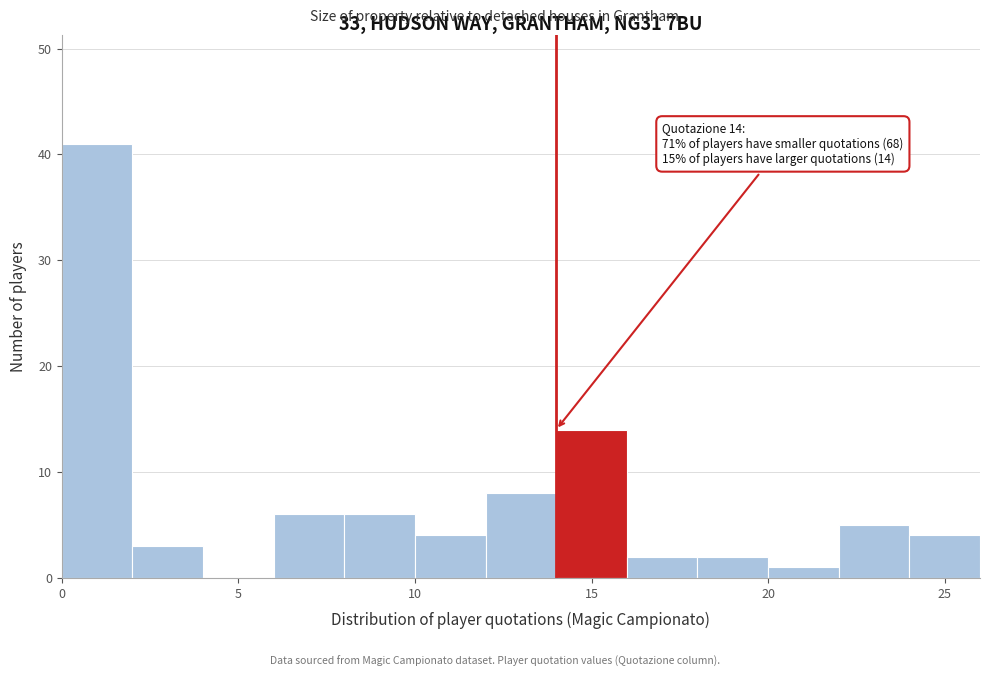

Over which range of the x-axis is the bar tallest?

0 to 2